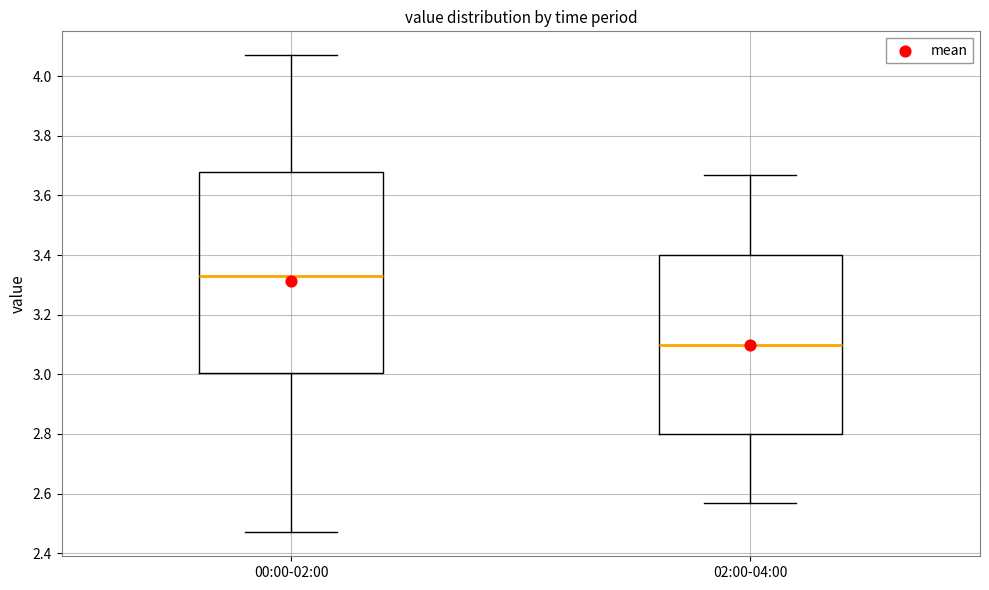

Which box is the tallest, from its lower edge to its upper edge?

00:00-02:00